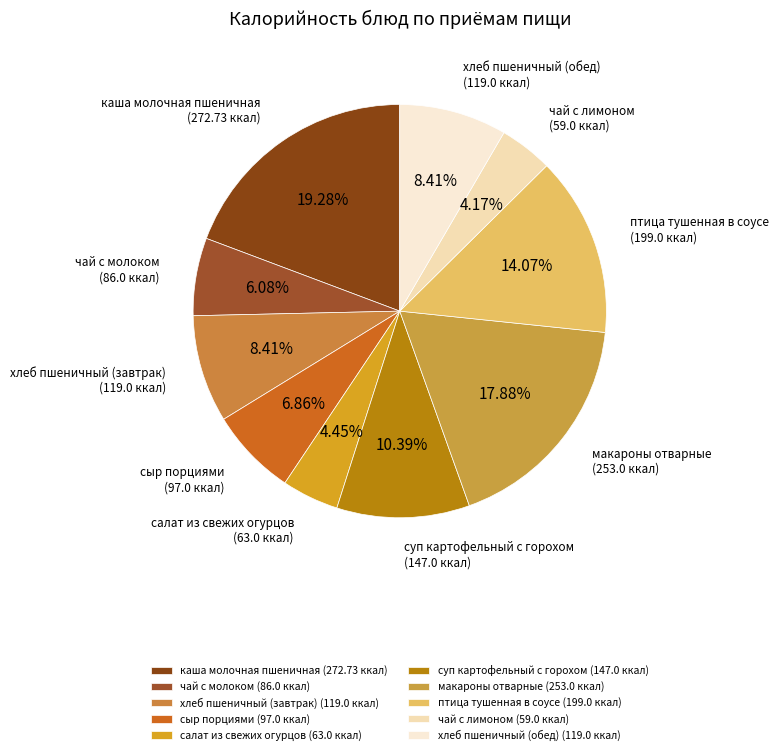

True or false: хлеб пшеничный (завтрак) accounts for 8% of the total.

True